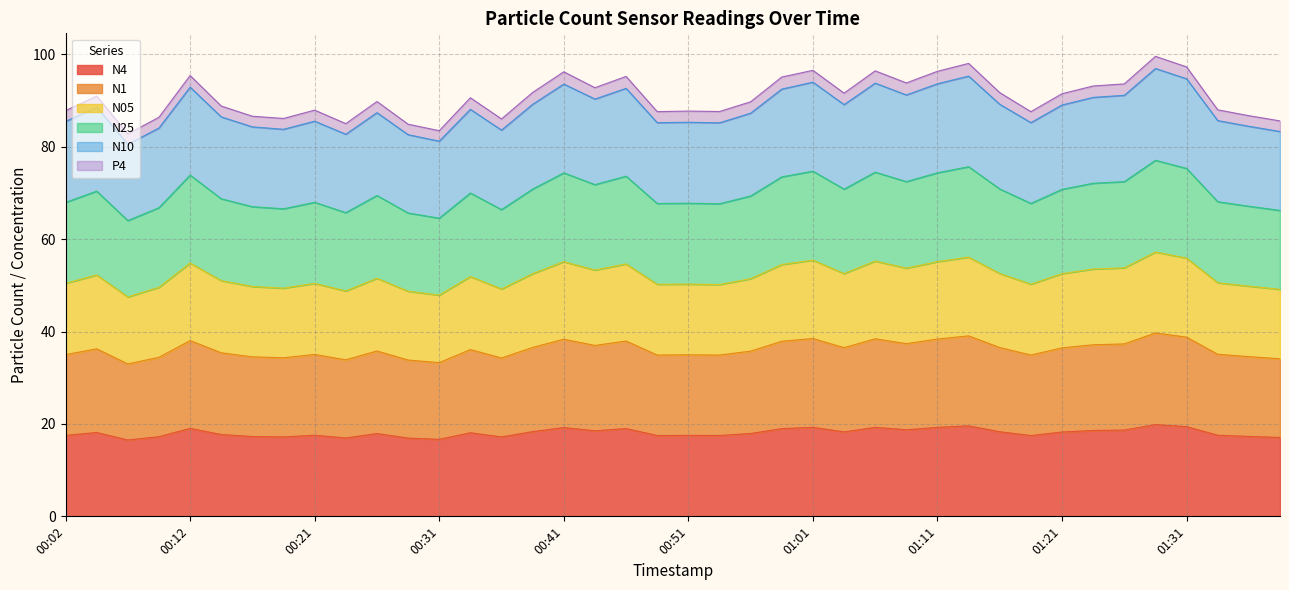

The N4 series shows 16.7 at 00:31. True or false?

True